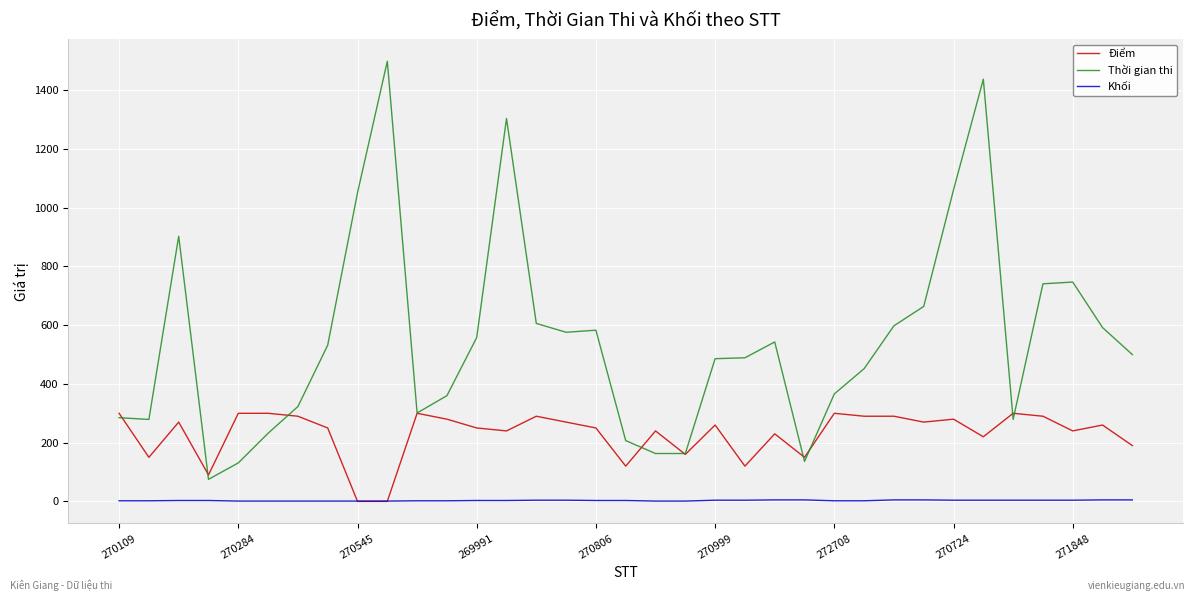

Which series has the largest total across all categories?

Thời gian thi